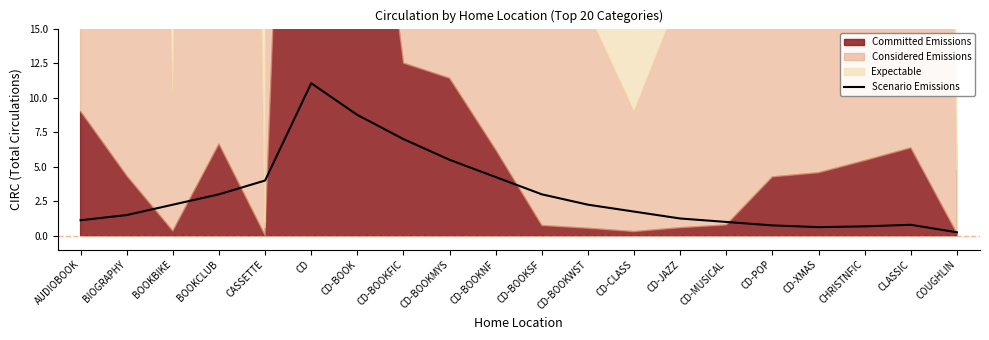

Is it true that the value at CD-MUSICAL is 1.7?

False